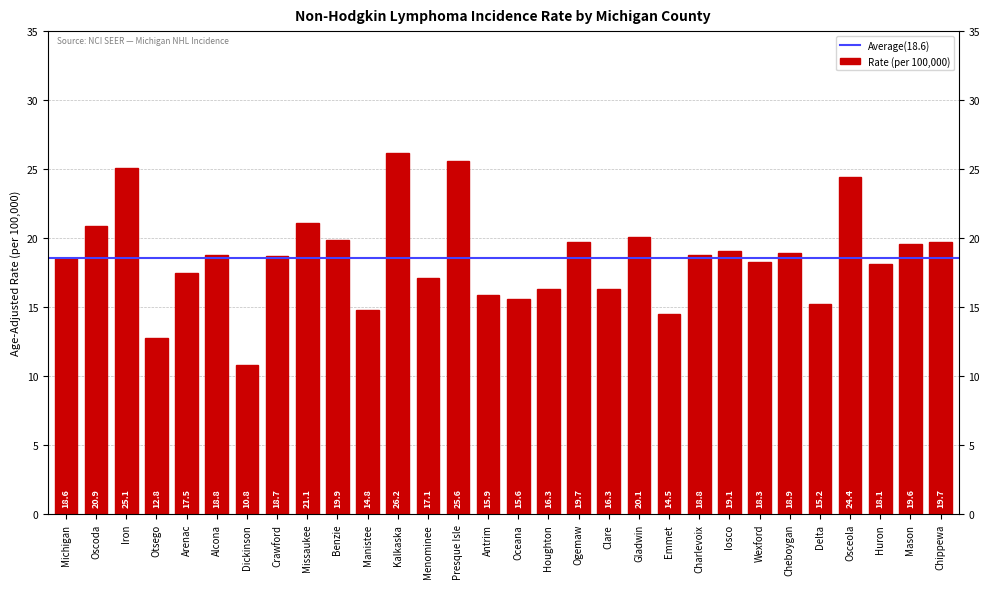

What is the sum of all values?

558.4